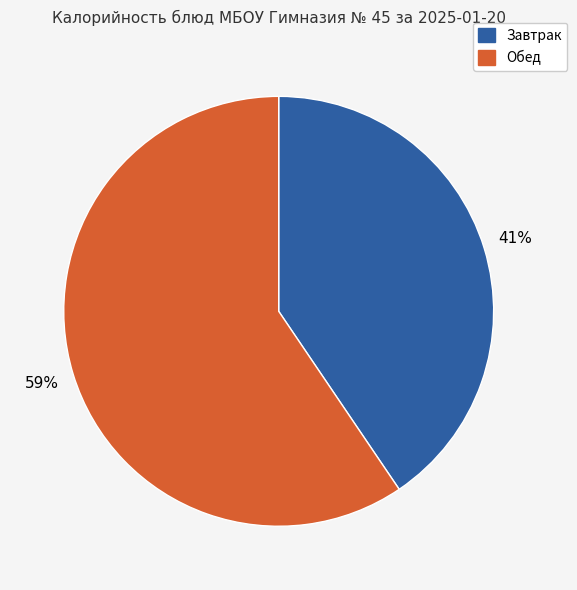

Between Завтрак and Обед, which is larger?

Обед